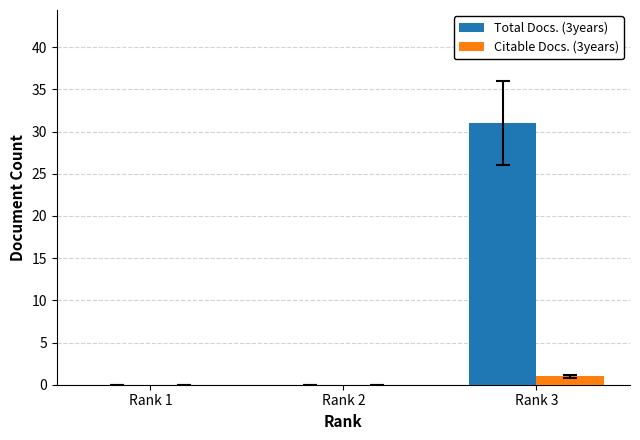

The Total Docs. (3years) series shows -14 at Rank 2. True or false?

False